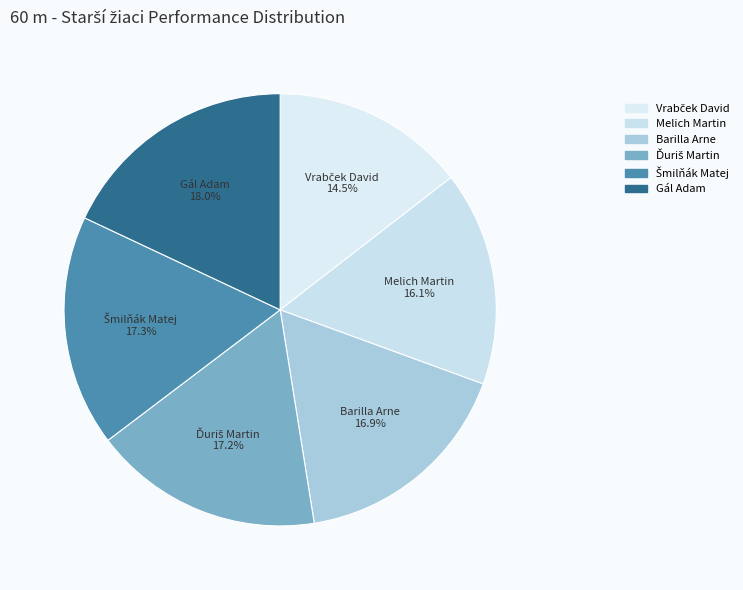

To the nearest percent, what percentage of the pie is Vrabček David?

15%